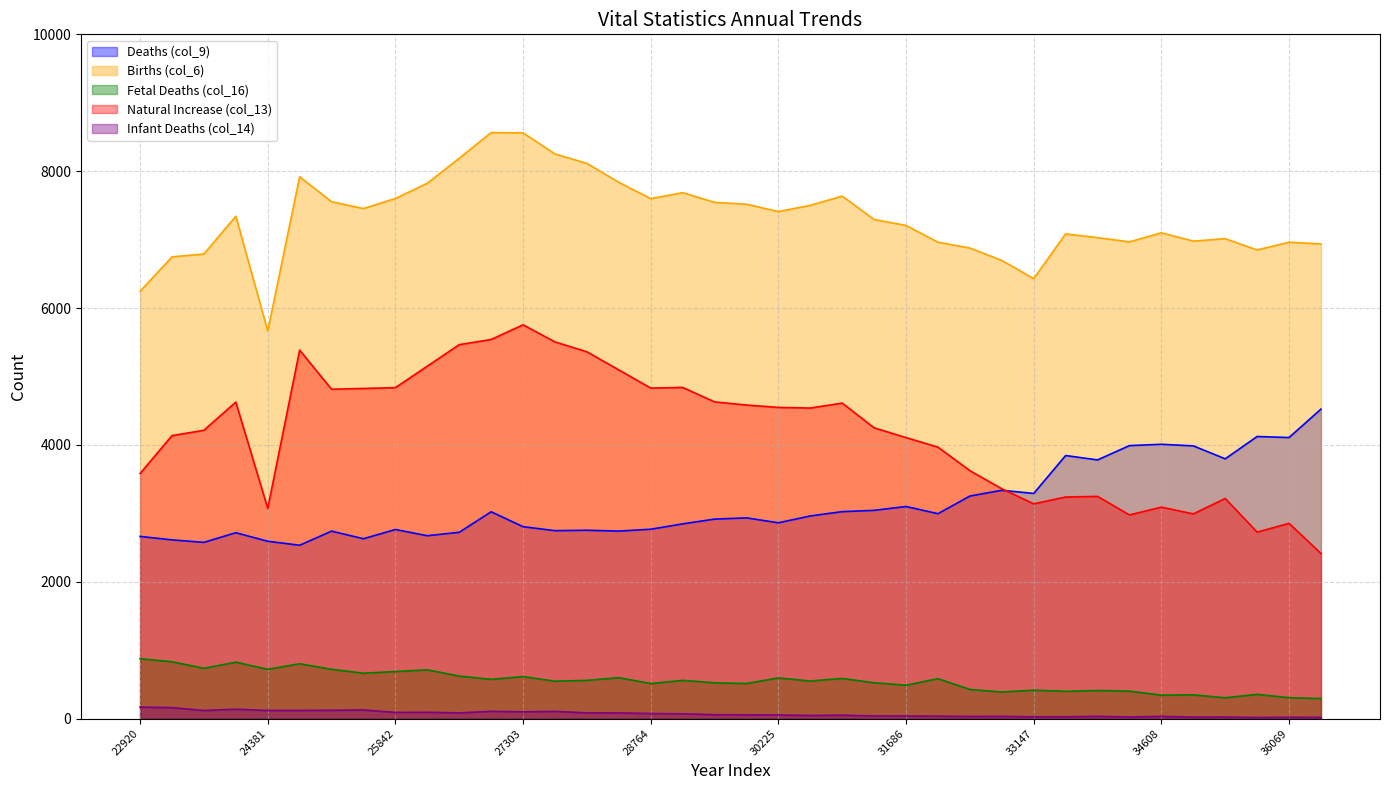

How many data points in Births (col_6) are above 7343?

18